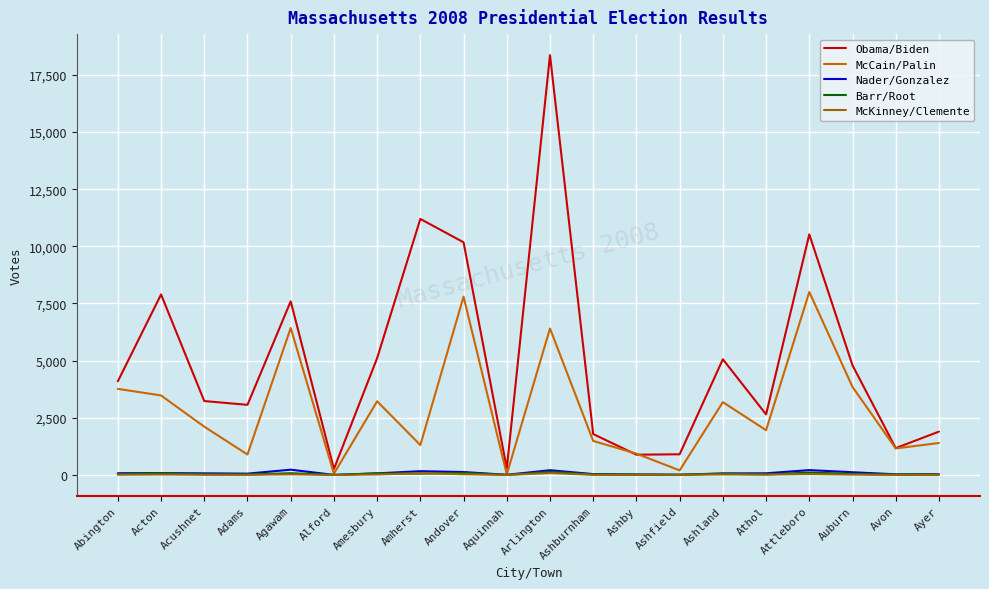

Which series has the largest total across all categories?

Obama/Biden